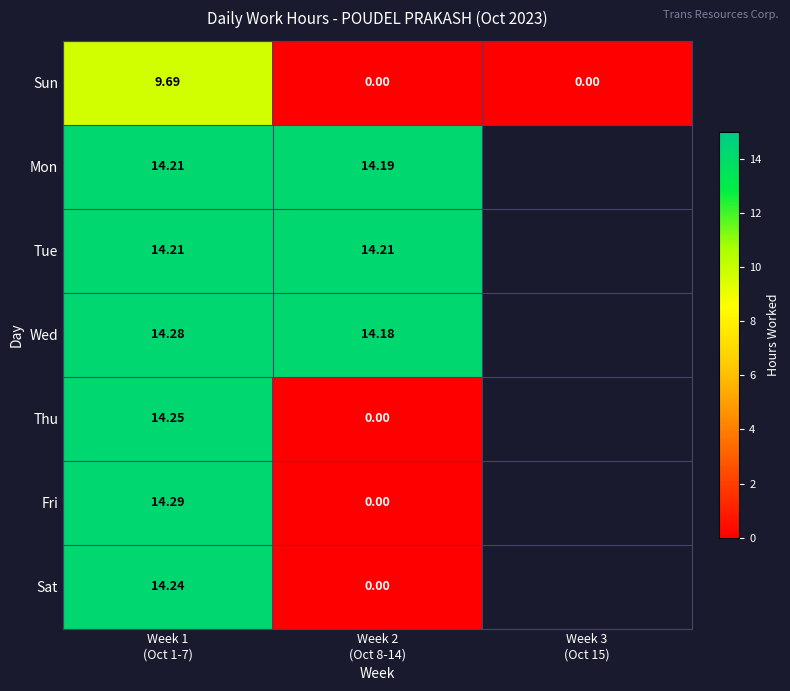

What is the sum of the Fri values at Week 1 (Oct 1-7) and Week 2 (Oct 8-14)?

14.3